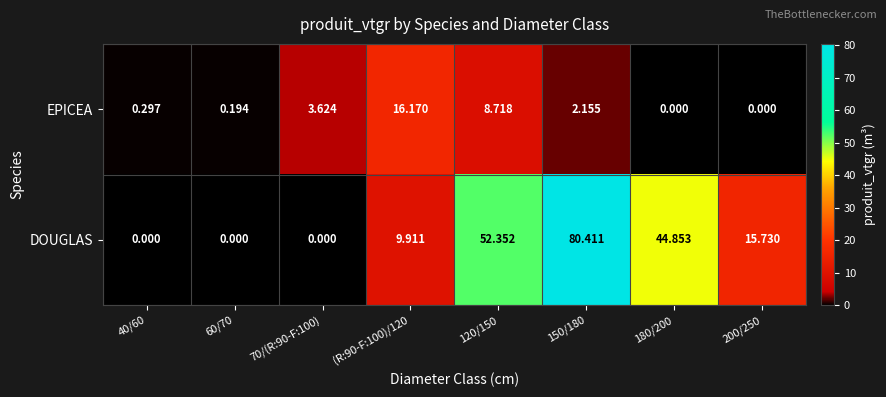

Which series has the largest total across all categories?

DOUGLAS